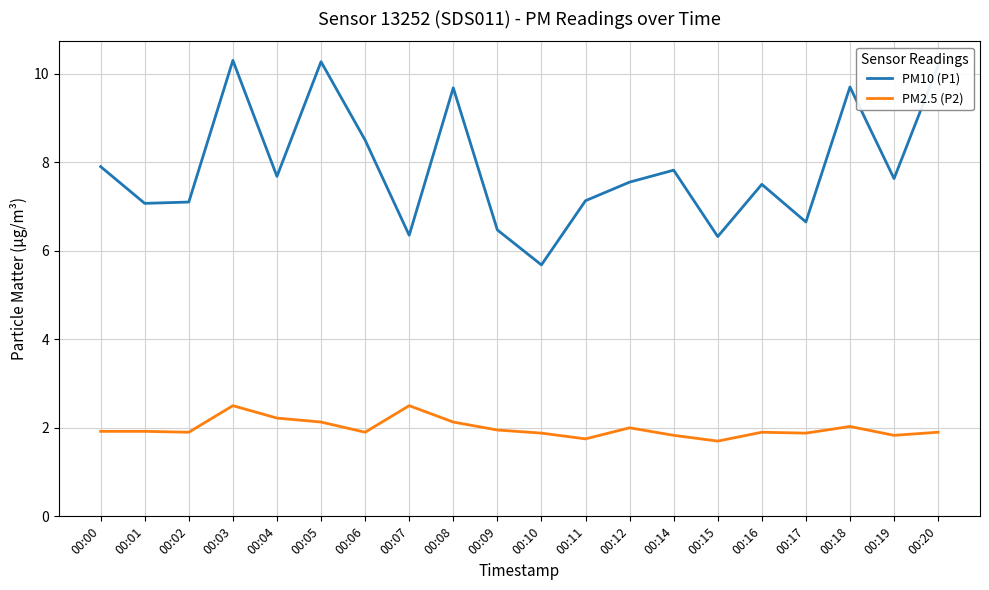

What is the total value across all series at 00:08?

11.8